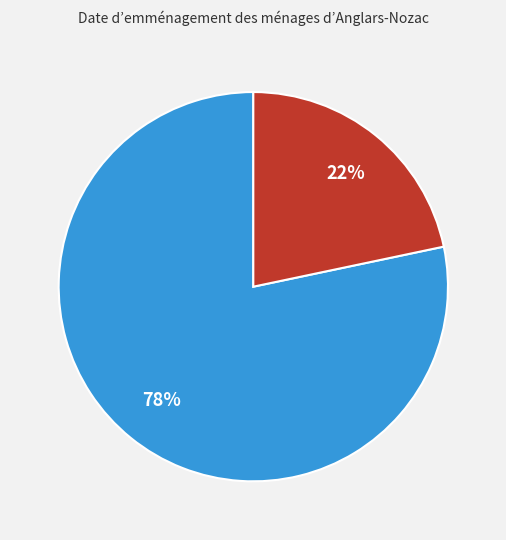

Is there any slice that represents more than half of the pie?

Yes